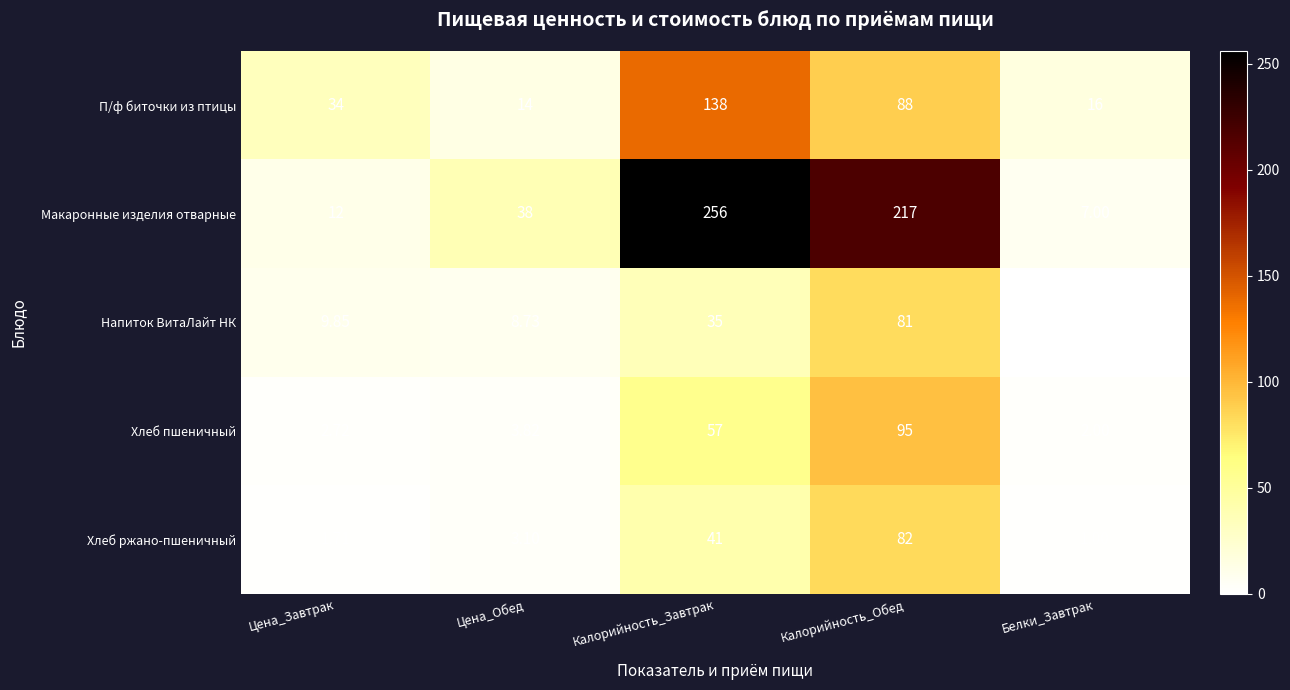

Rank the series by their maximum value, from lowest to highest.

Напиток ВитаЛайт НК, Хлеб ржано-пшеничный, Хлеб пшеничный, П/ф биточки из птицы, Макаронные изделия отварные